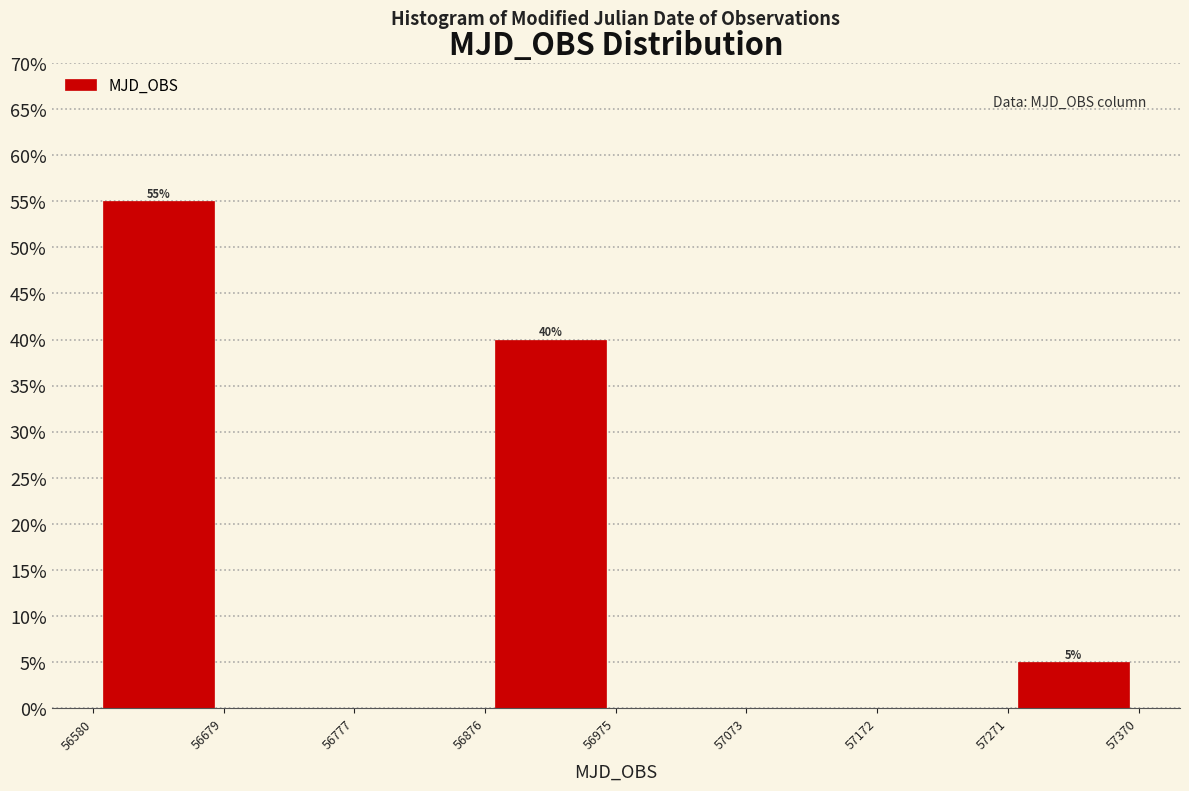

Over which range of the x-axis is the bar tallest?

56580 to 56679